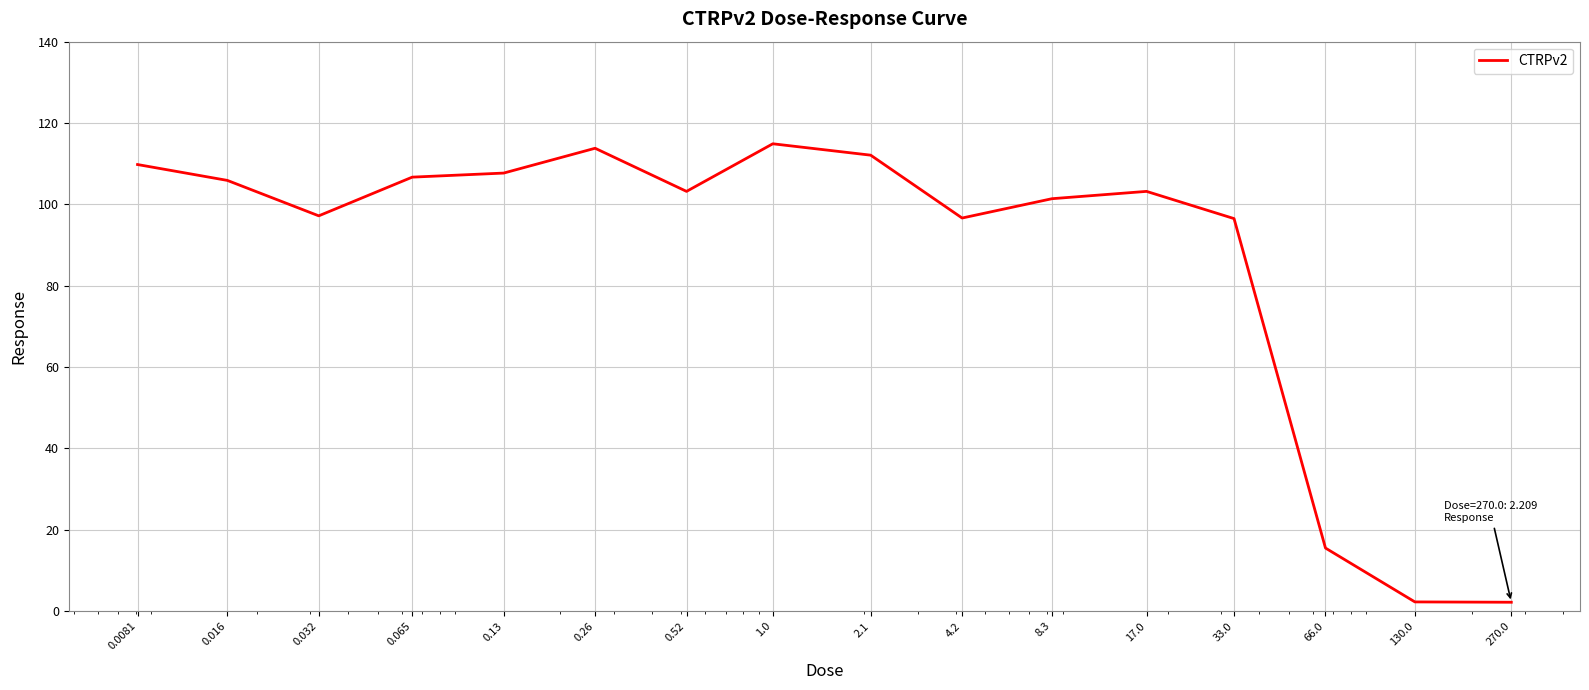

What is the difference between the maximum and minimum values?

112.7